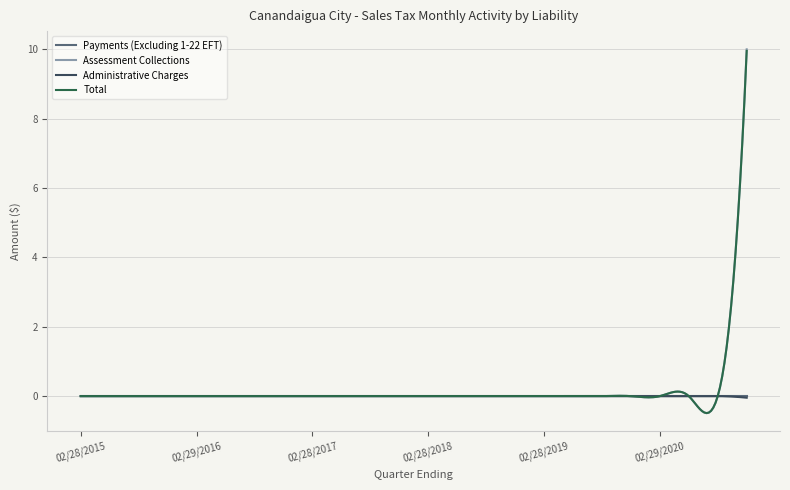

Which series has the largest range (max minus min)?

Assessment Collections